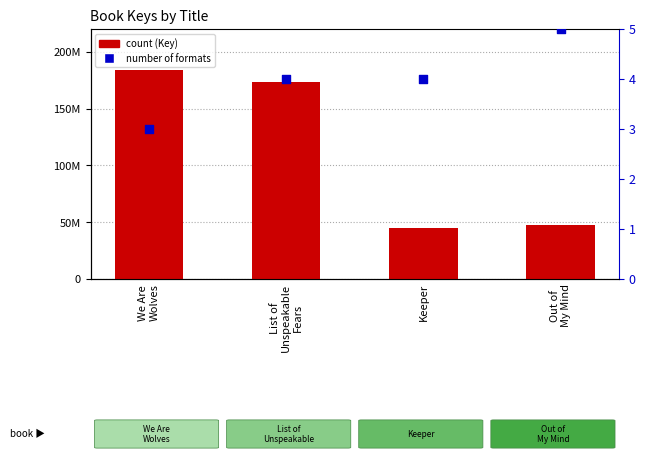

Which series has the widest spread of Y values?

count